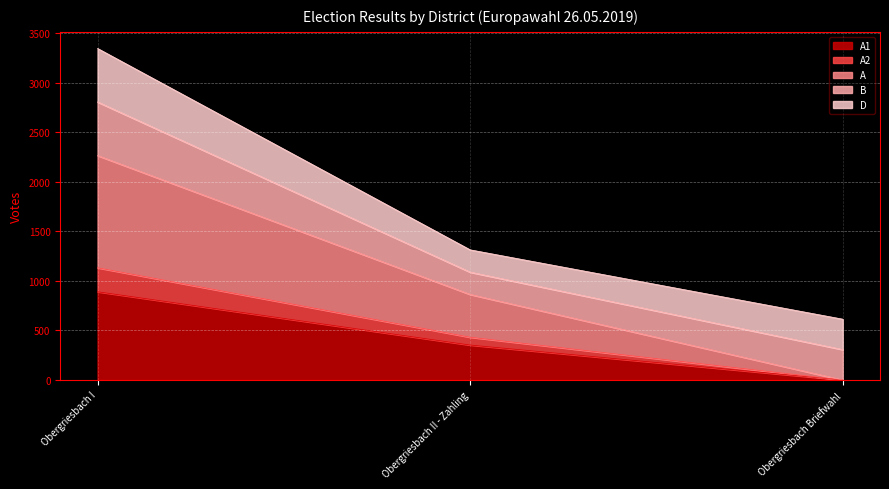

What is the total value across all series at Obergriesbach Briefwahl?

614